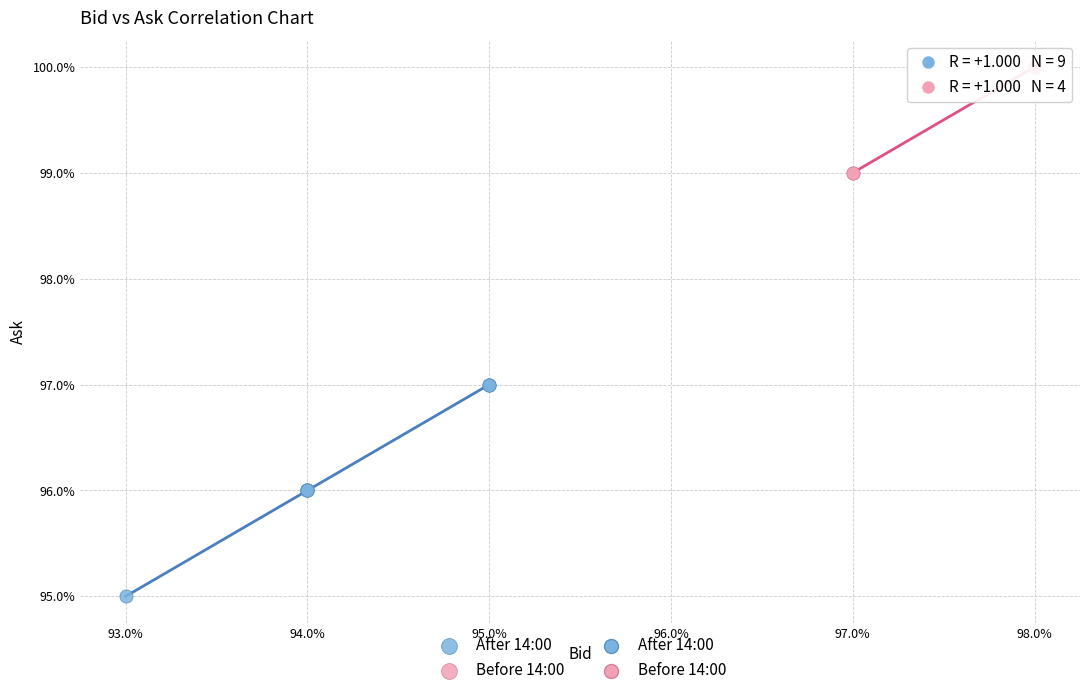

Which series contains the lowest Y value?

After 14:00